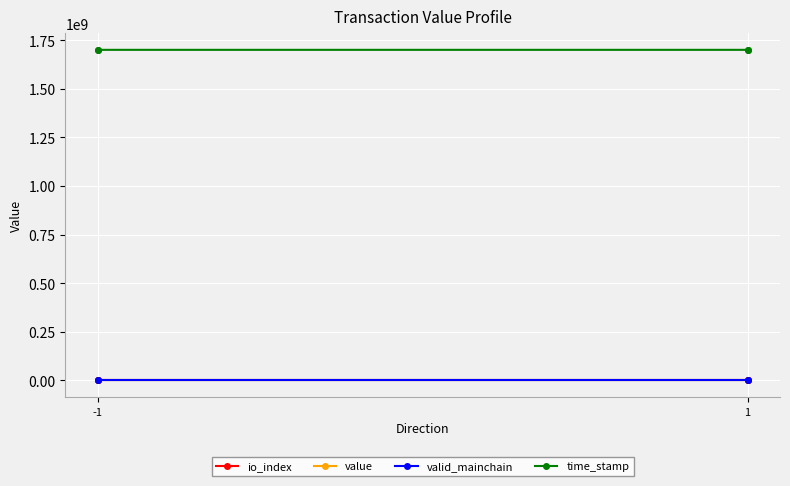

Which label corresponds to the largest value in the chart?

-1